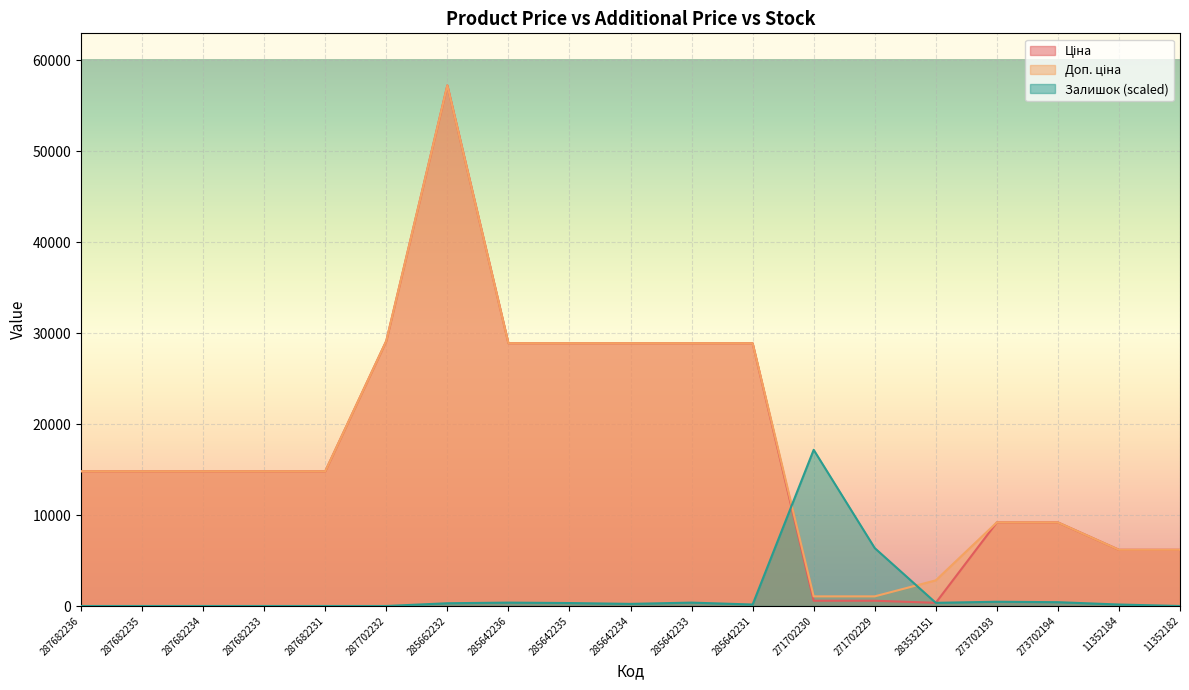

True or false: Ціна and Доп. ціна cross at least once.

False